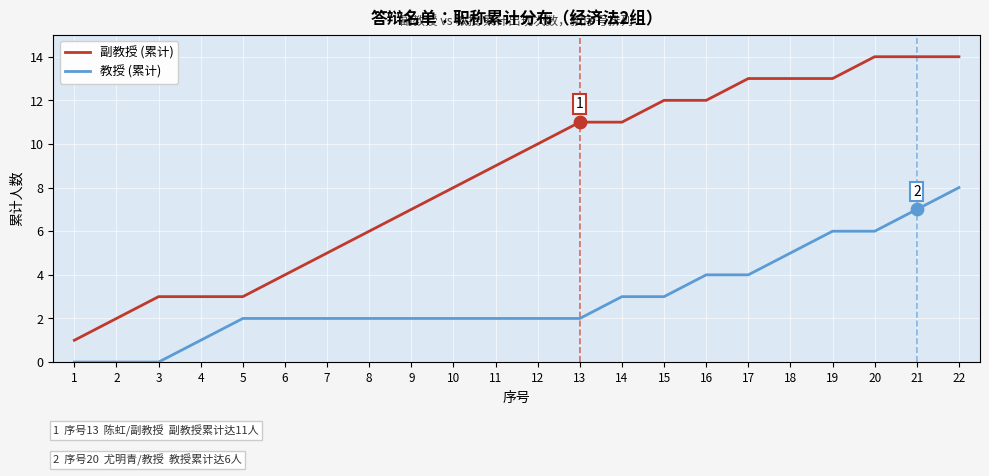

What is the total value across all series at 8?

8